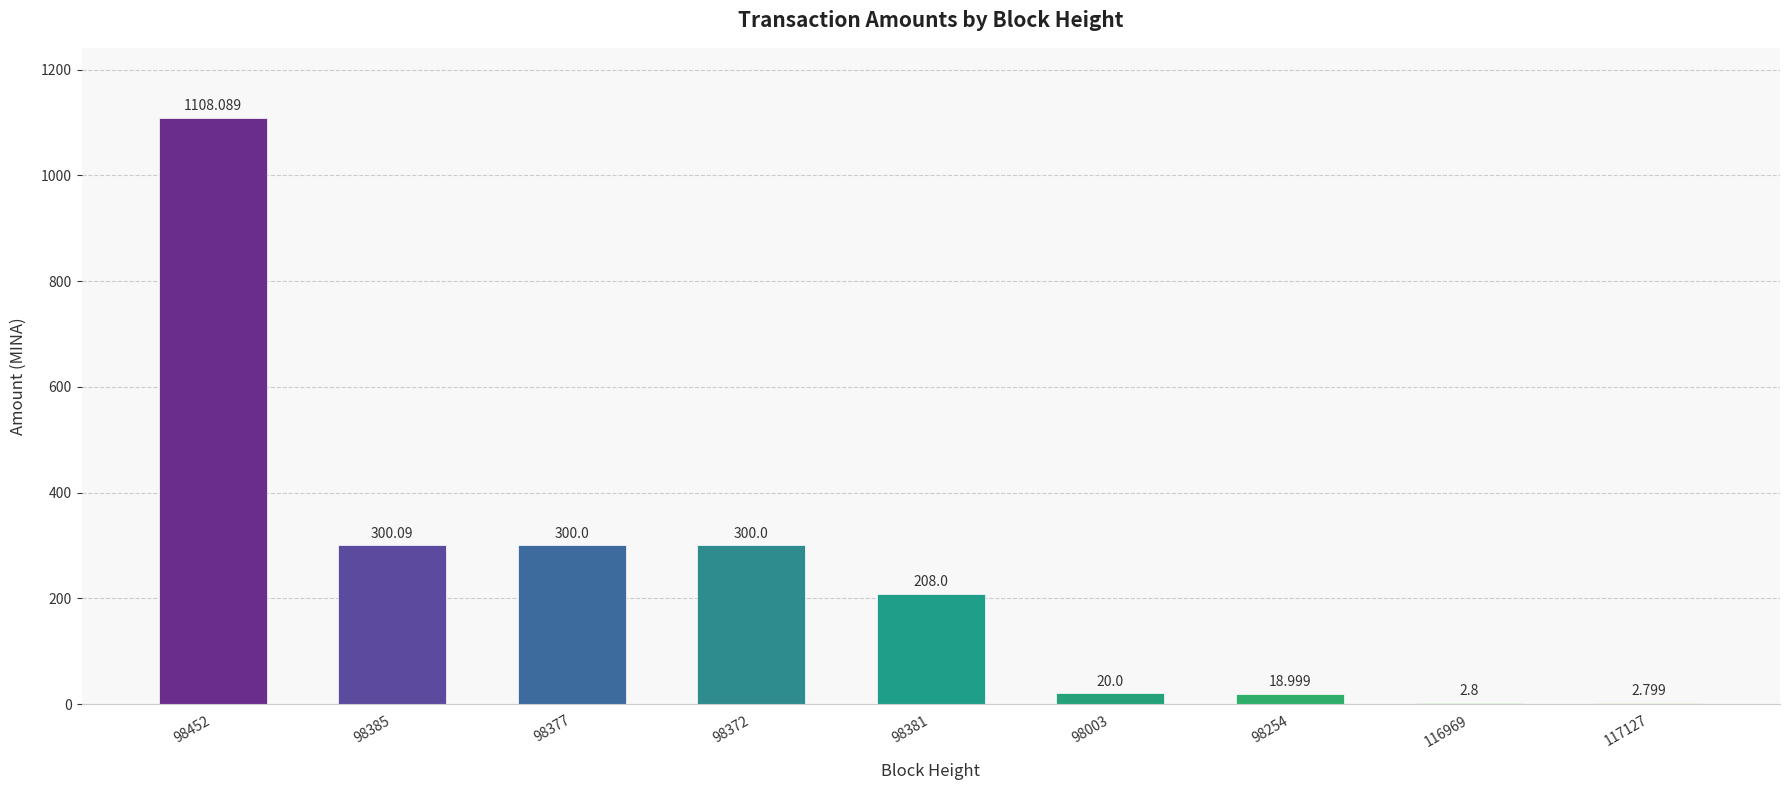

Is it true that the value at 98254 is 28.2?

False